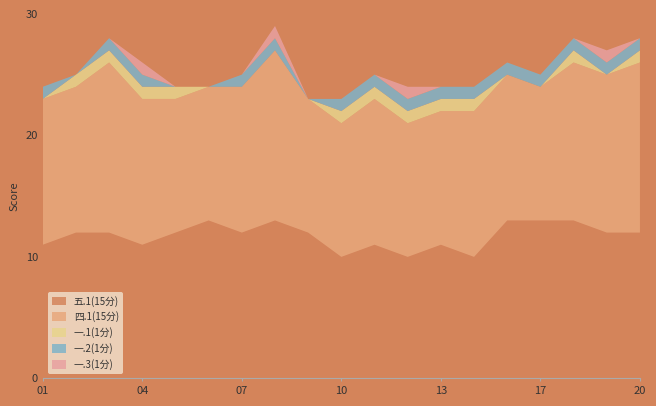

Reading left to right, extract all data points from this chart.

五.1(15分): 2023071001=11	2023071002=12	2023071003=12	2023071004=11	2023071005=12	2023071006=13	2023071007=12	2023071008=13	2023071009=12	2023071010=10	2023071011=11	2023071012=10	2023071013=11	2023071015=10	2023071016=13	2023071017=13	2023071018=13	2023071019=12	2023071020=12
四.1(15分): 2023071001=12	2023071002=12	2023071003=14	2023071004=12	2023071005=11	2023071006=11	2023071007=12	2023071008=14	2023071009=11	2023071010=11	2023071011=12	2023071012=11	2023071013=11	2023071015=12	2023071016=12	2023071017=11	2023071018=13	2023071019=13	2023071020=14
一.1(1分): 2023071001=0	2023071002=1	2023071003=1	2023071004=1	2023071005=1	2023071006=0	2023071007=0	2023071008=0	2023071009=0	2023071010=1	2023071011=1	2023071012=1	2023071013=1	2023071015=1	2023071016=0	2023071017=0	2023071018=1	2023071019=0	2023071020=1
一.2(1分): 2023071001=1	2023071002=0	2023071003=1	2023071004=1	2023071005=0	2023071006=0	2023071007=1	2023071008=1	2023071009=0	2023071010=1	2023071011=1	2023071012=1	2023071013=1	2023071015=1	2023071016=1	2023071017=1	2023071018=1	2023071019=1	2023071020=1
一.3(1分): 2023071001=0	2023071002=0	2023071003=0	2023071004=1	2023071005=0	2023071006=0	2023071007=0	2023071008=1	2023071009=0	2023071010=0	2023071011=0	2023071012=1	2023071013=0	2023071015=0	2023071016=0	2023071017=0	2023071018=0	2023071019=1	2023071020=0